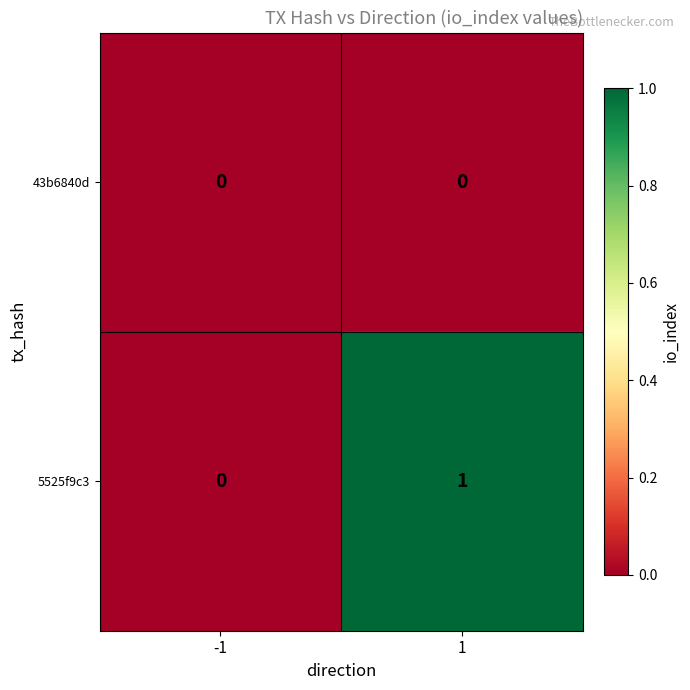

True or false: 5525f9c3 has a value of 1 at 1.

True